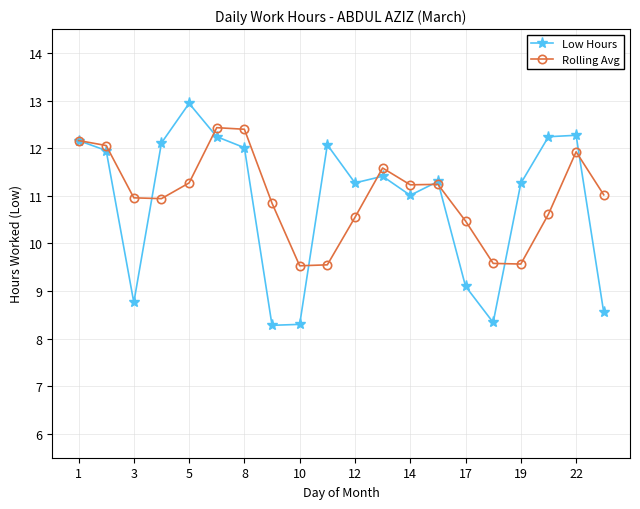

Rank the series by their maximum value, from highest to lowest.

Low Hours, Rolling Avg